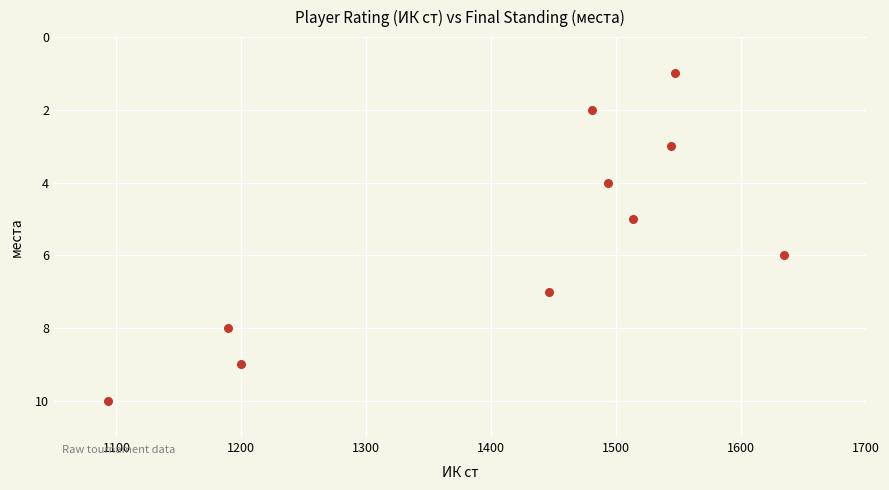

What is the average Y value?

6